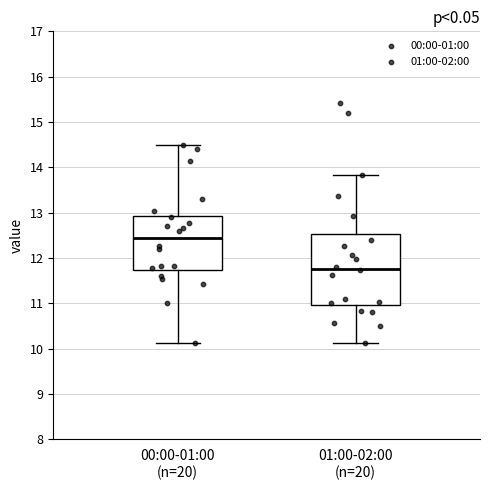

Where is the upper edge of the box for 01:00-02:00 (n=20) on the y-axis? The values are not printed on the chart, so give them approximately, as read against the axis.

12.5